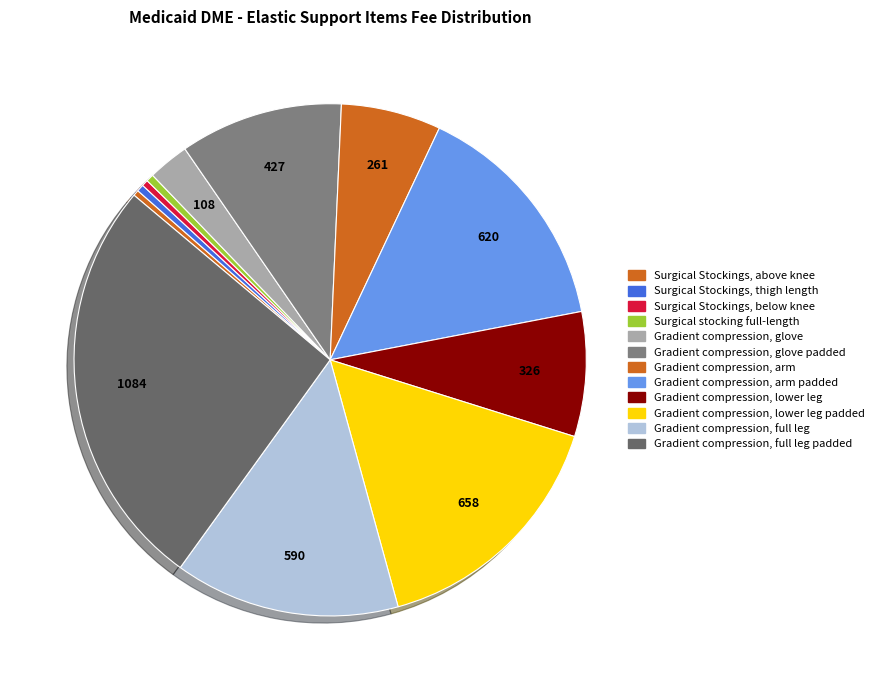

What is the largest slice in the pie chart?

Gradient compression, full leg padded